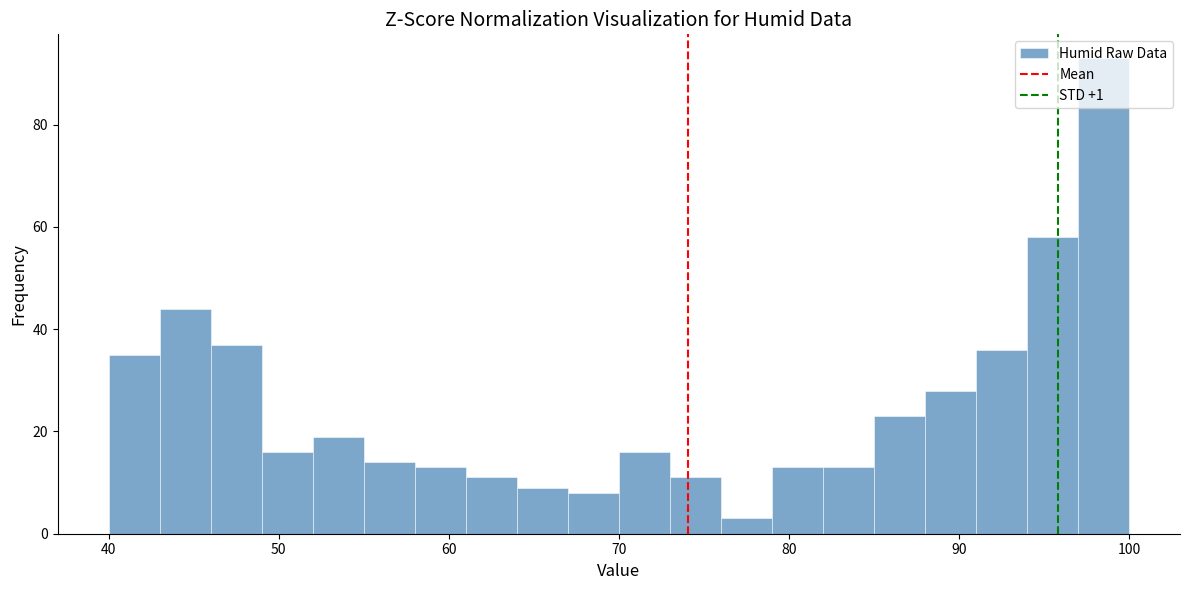

Read against the x-axis, roughly where is the centre of the tallest bar?

99